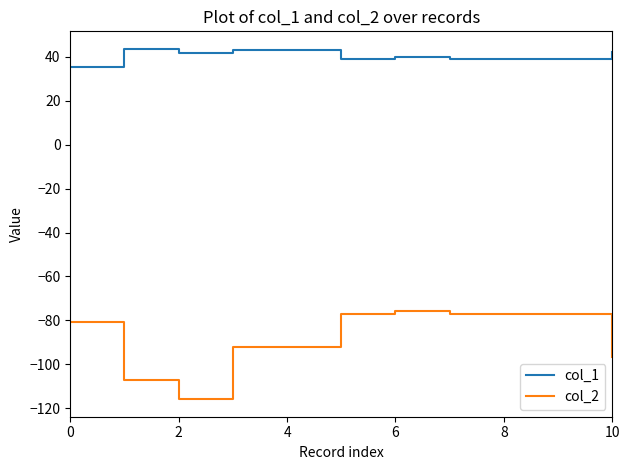

True or false: col_2 and col_1 cross at least once.

False